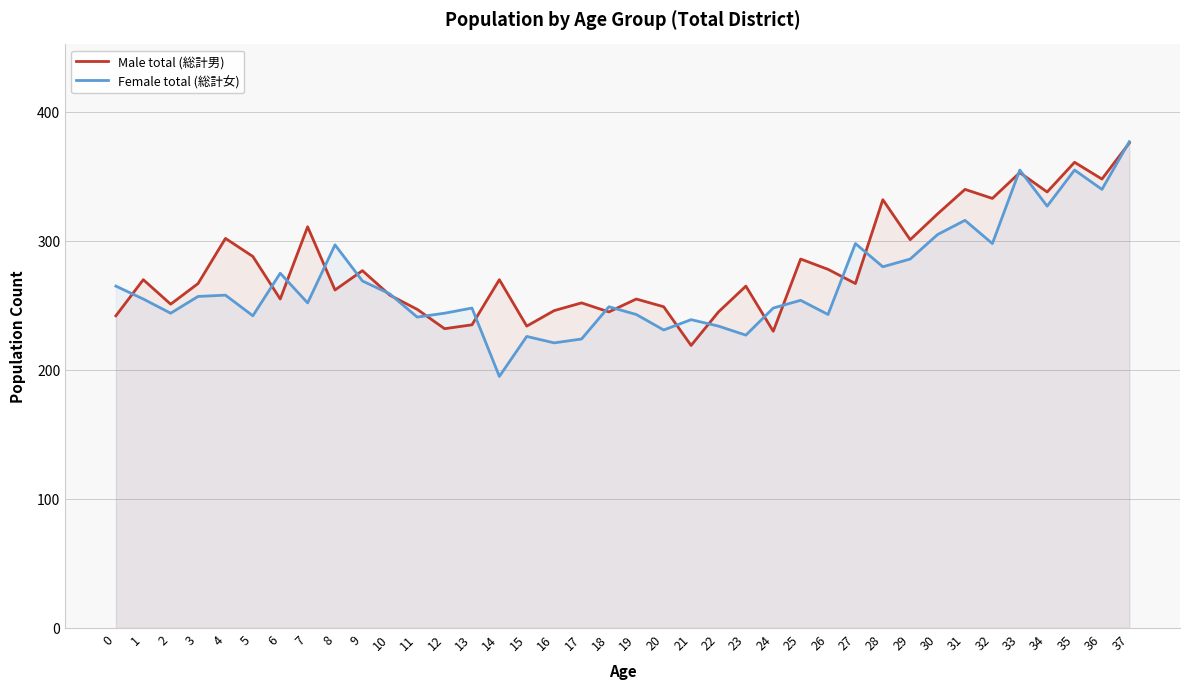

Does the chart display data point markers on the line(s)?

No